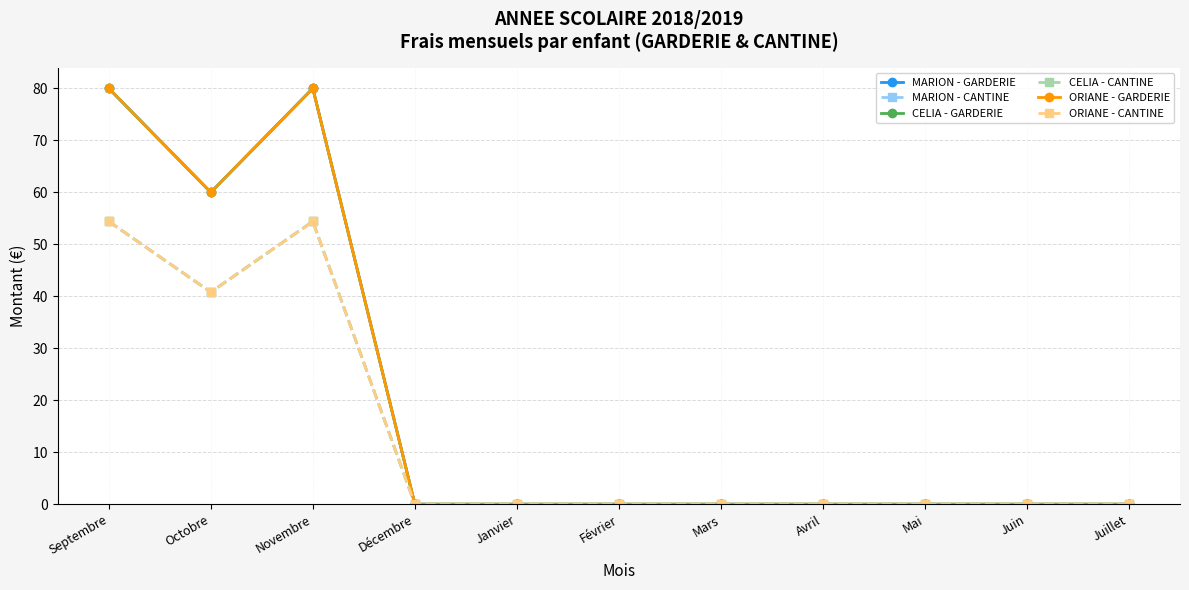

Rank the series by their maximum value, from highest to lowest.

MARION - GARDERIE, CELIA - GARDERIE, ORIANE - GARDERIE, MARION - CANTINE, CELIA - CANTINE, ORIANE - CANTINE